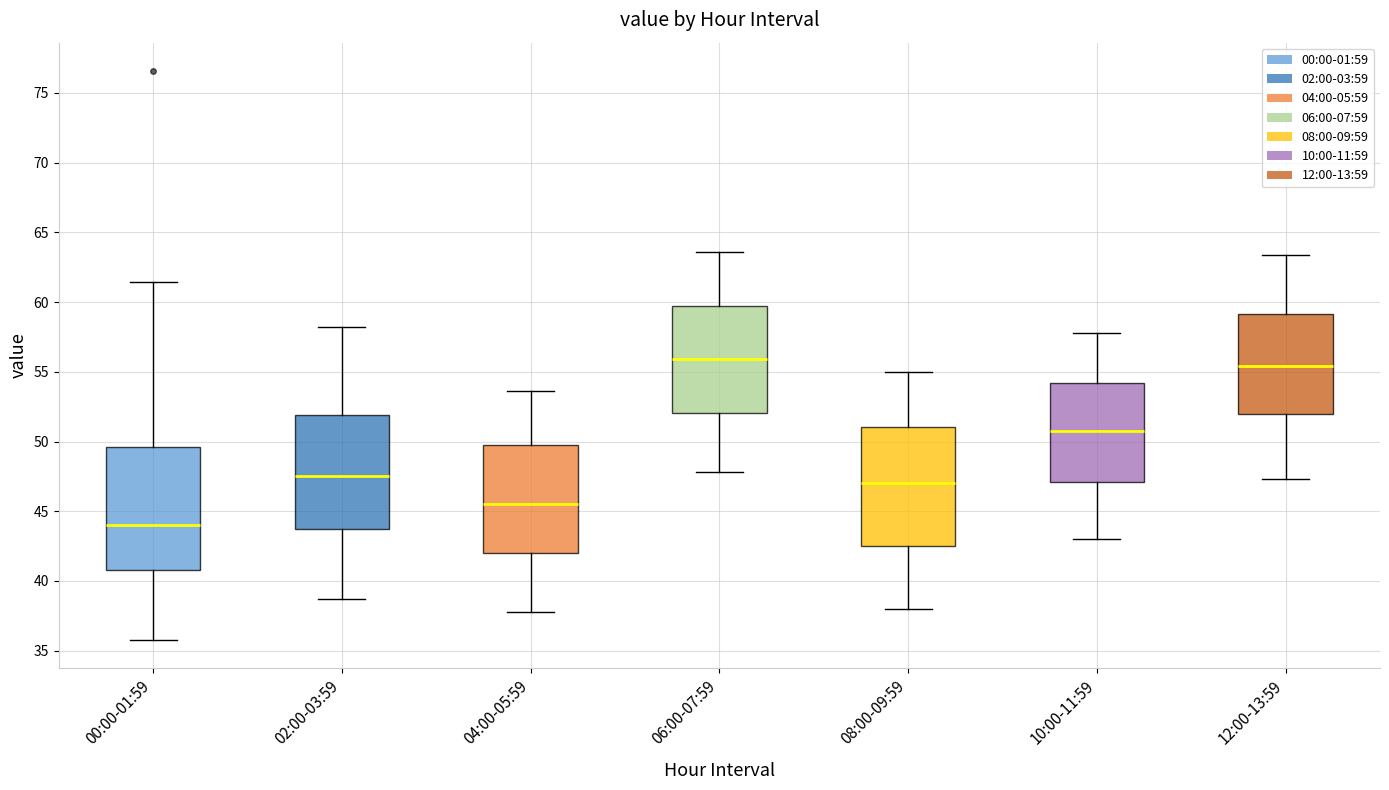

Reading left to right, read every box against the y-axis: the position of its median line, the range the box covers, and the ends of its whiskers. The values are not printed on the chart, so give them approximately, as read against the axis.

00:00-01:59: median 44.0, box 41.0 to 49.5, whiskers 36.0 to 61.5
02:00-03:59: median 47.5, box 43.5 to 52.0, whiskers 38.5 to 58.0
04:00-05:59: median 45.5, box 42.0 to 49.5, whiskers 38.0 to 53.5
06:00-07:59: median 56.0, box 52.0 to 59.5, whiskers 48.0 to 63.5
08:00-09:59: median 47.0, box 42.5 to 51.0, whiskers 38.0 to 55.0
10:00-11:59: median 51.0, box 47.0 to 54.0, whiskers 43.0 to 58.0
12:00-13:59: median 55.5, box 52.0 to 59.0, whiskers 47.5 to 63.5